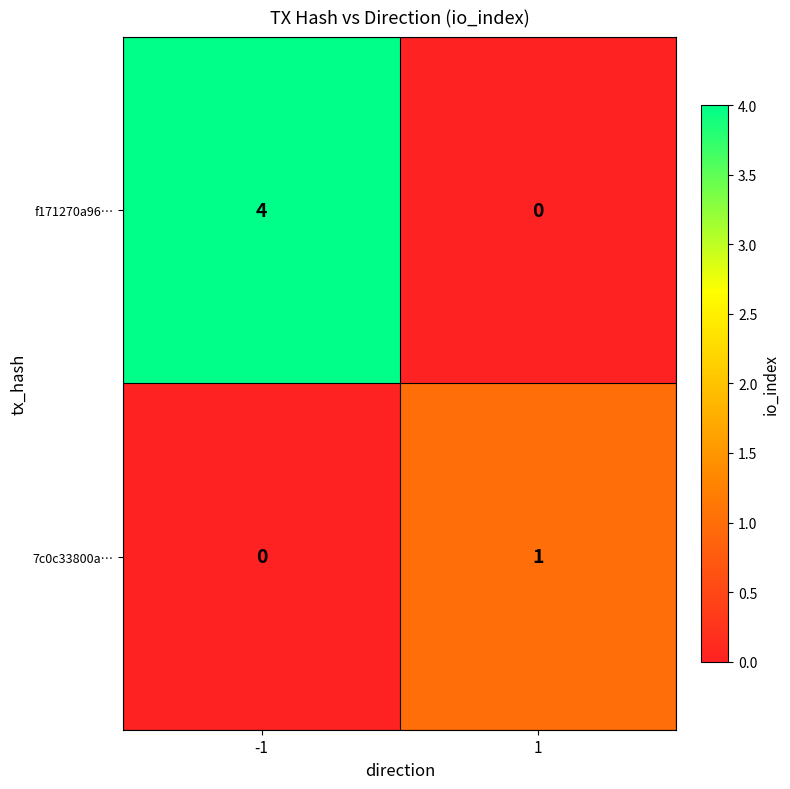

What is the difference between the f171270a96… values at 1 and -1?

4